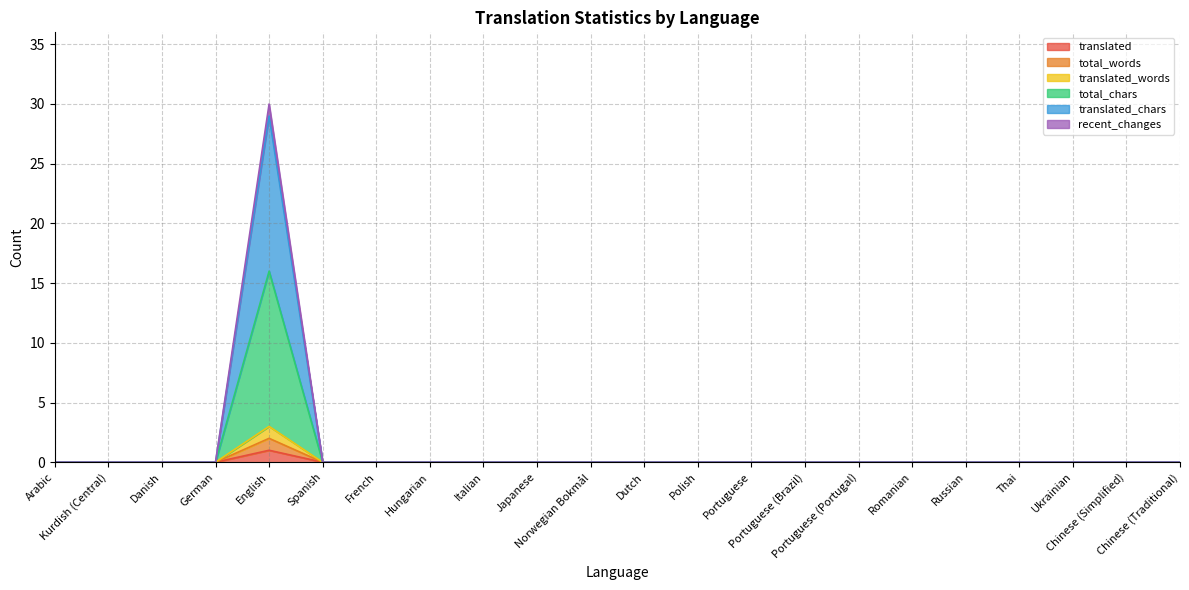

True or false: total_chars has more than 2 interior local peaks.

False